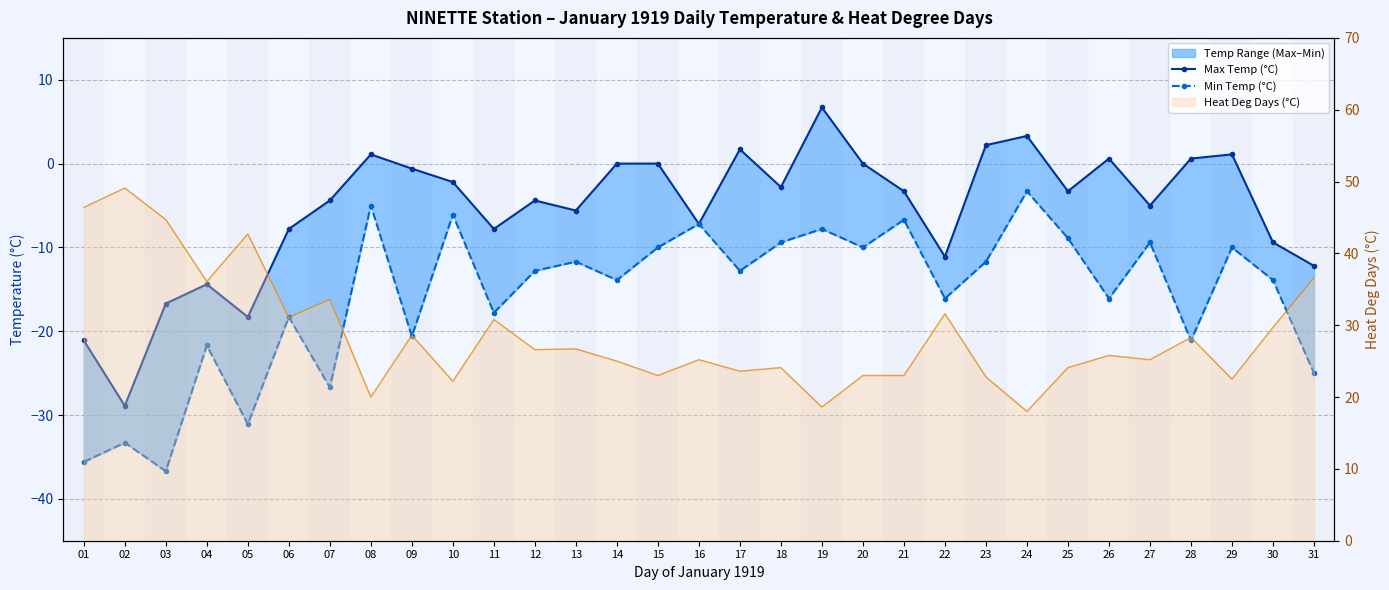

At which label does Max Temp (°C) first exceed -3?

08